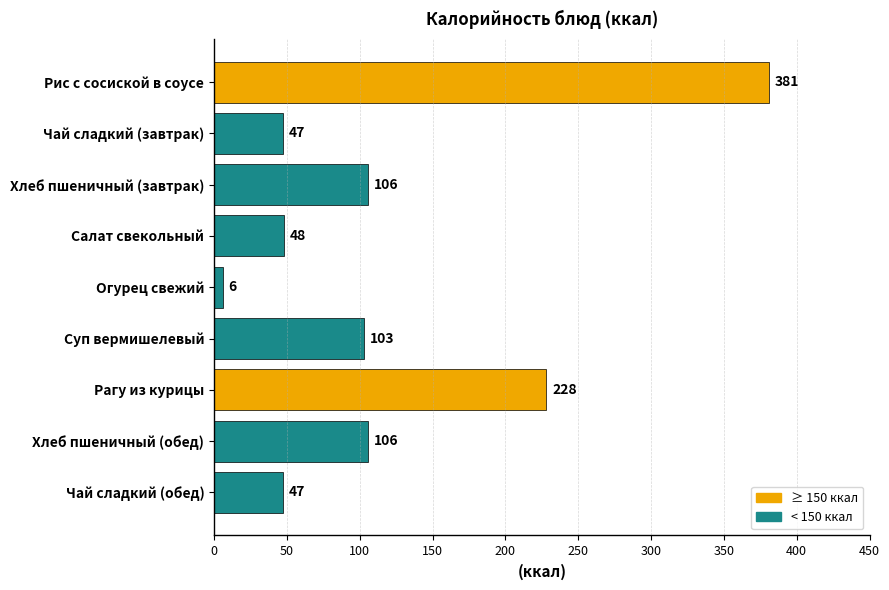

What is the label of the 5th bar from the bottom?

Огурец свежий